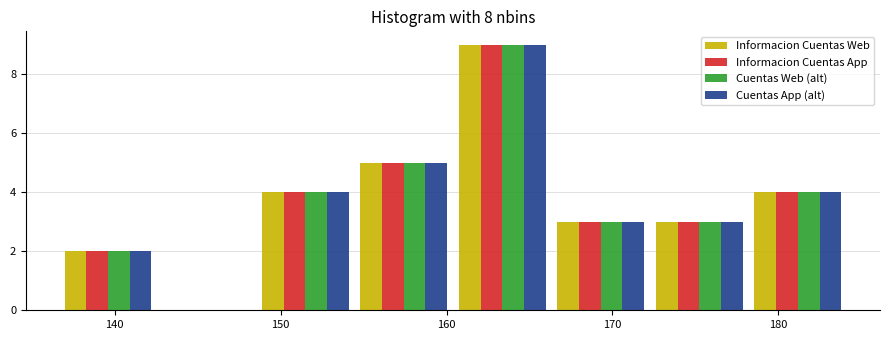

Reading left to right, list every range on the x-axis with the height of the bar of each series over it. Neither the bar edges nor the heights are printed on the chart, so give them approximately, as read against the axes.

137 to 143: Informacion Cuentas Web=2	Informacion Cuentas App=2	Cuentas Web (alt)=2	Cuentas App (alt)=2
143 to 149: Informacion Cuentas Web=0	Informacion Cuentas App=0	Cuentas Web (alt)=0	Cuentas App (alt)=0
149 to 154: Informacion Cuentas Web=4	Informacion Cuentas App=4	Cuentas Web (alt)=4	Cuentas App (alt)=4
154 to 160: Informacion Cuentas Web=5	Informacion Cuentas App=5	Cuentas Web (alt)=5	Cuentas App (alt)=5
160 to 166: Informacion Cuentas Web=9	Informacion Cuentas App=9	Cuentas Web (alt)=9	Cuentas App (alt)=9
166 to 172: Informacion Cuentas Web=3	Informacion Cuentas App=3	Cuentas Web (alt)=3	Cuentas App (alt)=3
172 to 178: Informacion Cuentas Web=3	Informacion Cuentas App=3	Cuentas Web (alt)=3	Cuentas App (alt)=3
178 to 184: Informacion Cuentas Web=4	Informacion Cuentas App=4	Cuentas Web (alt)=4	Cuentas App (alt)=4